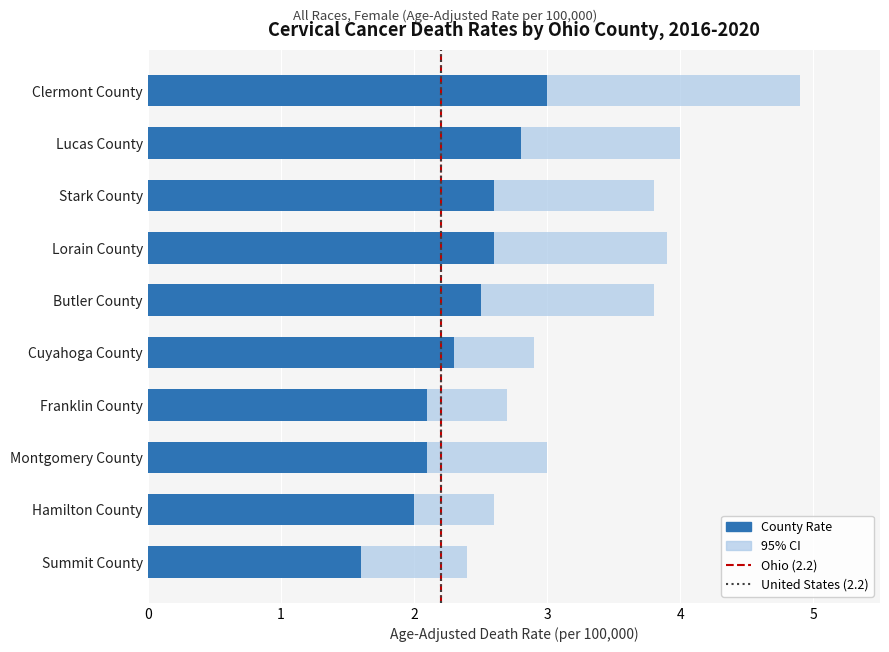

Between Stark County and Clermont County, which series saw the biggest shift?

Upper CI